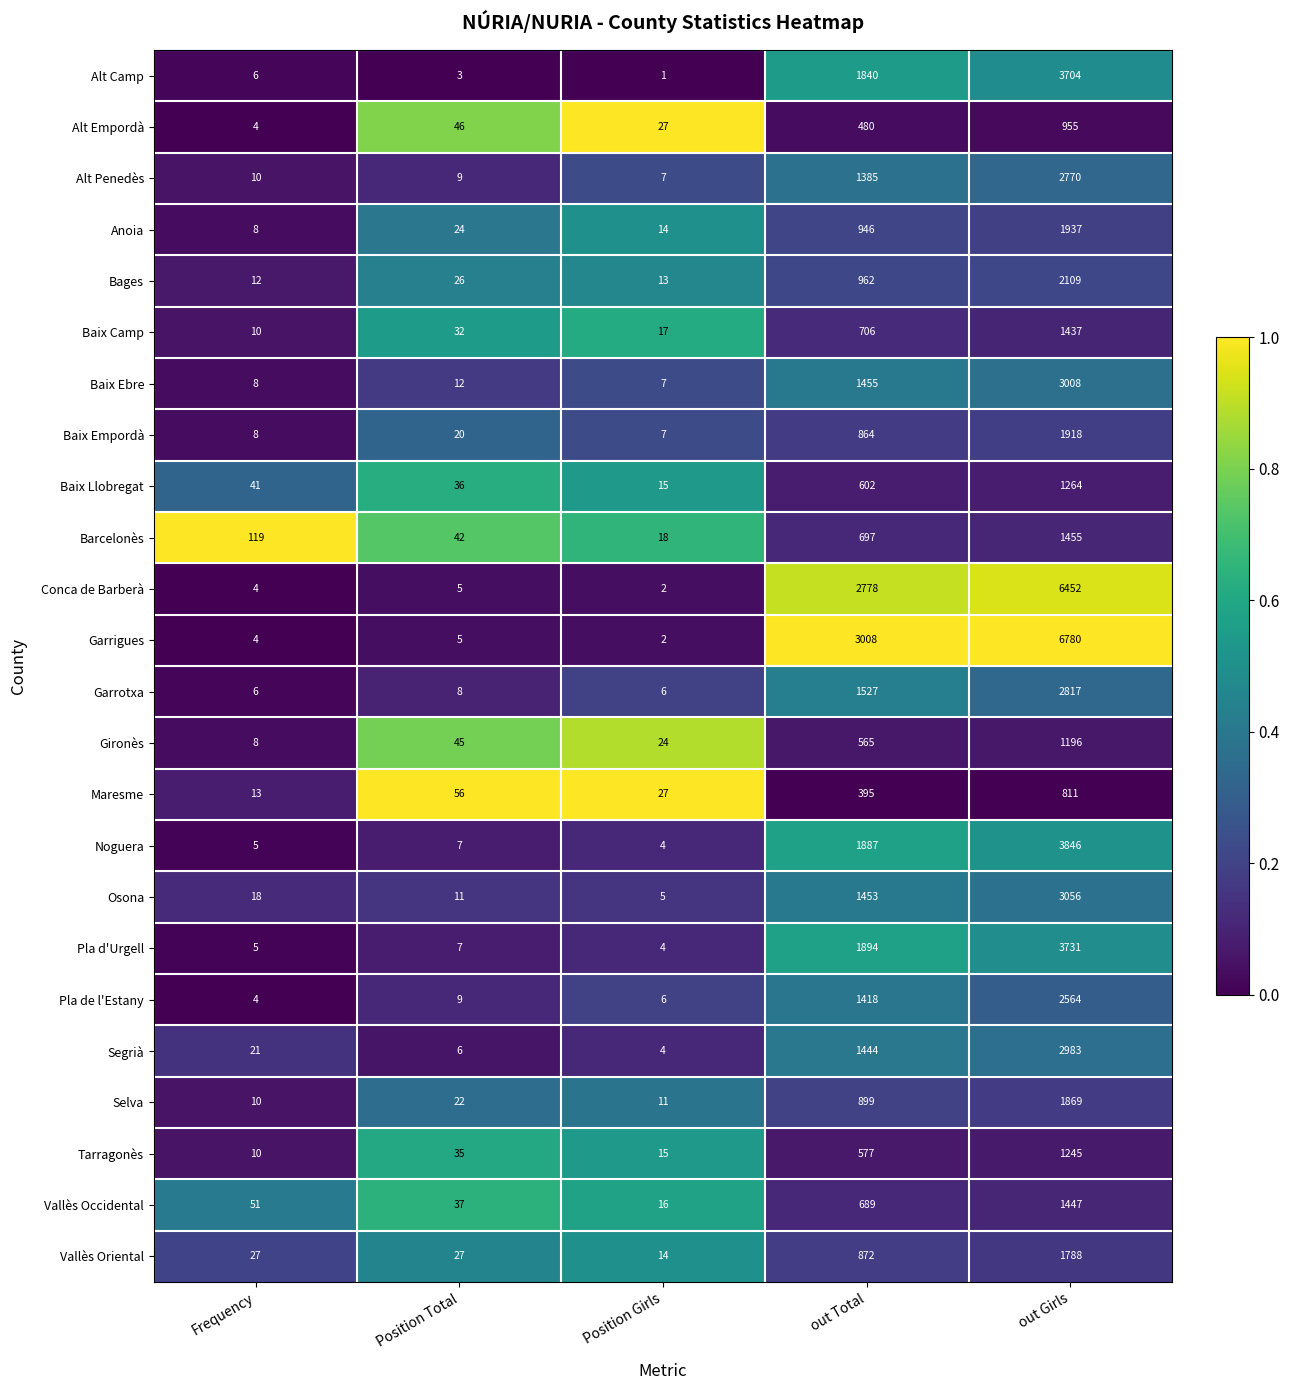

Which series has the largest total across all categories?

Garrigues